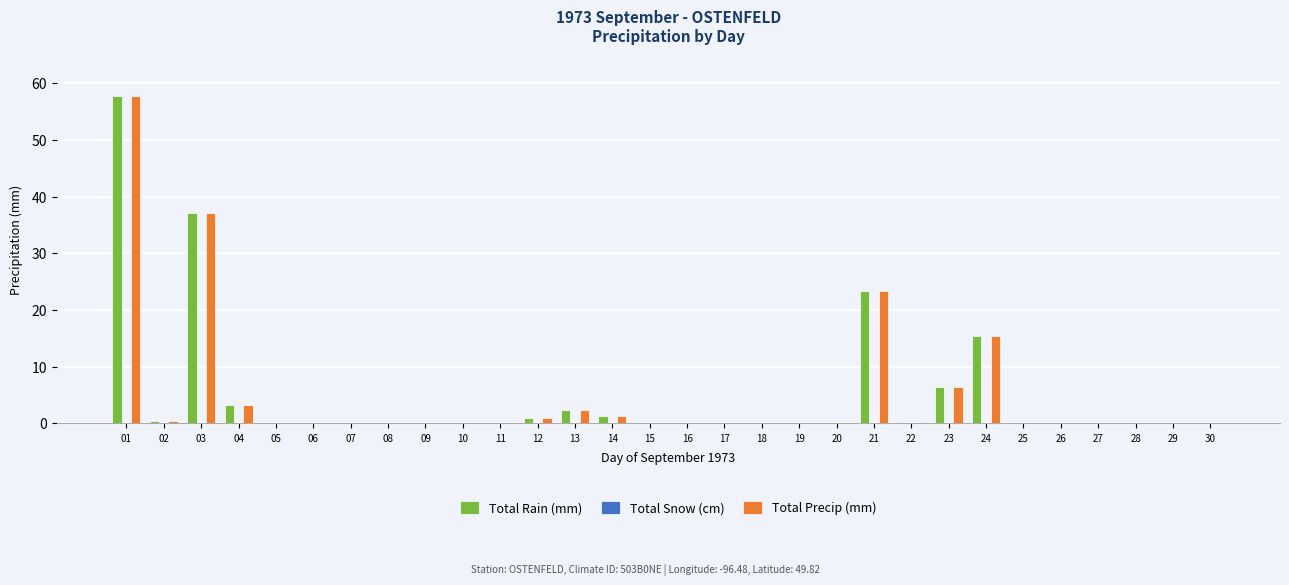

At which label is Total Rain (mm) closest to 28?

21